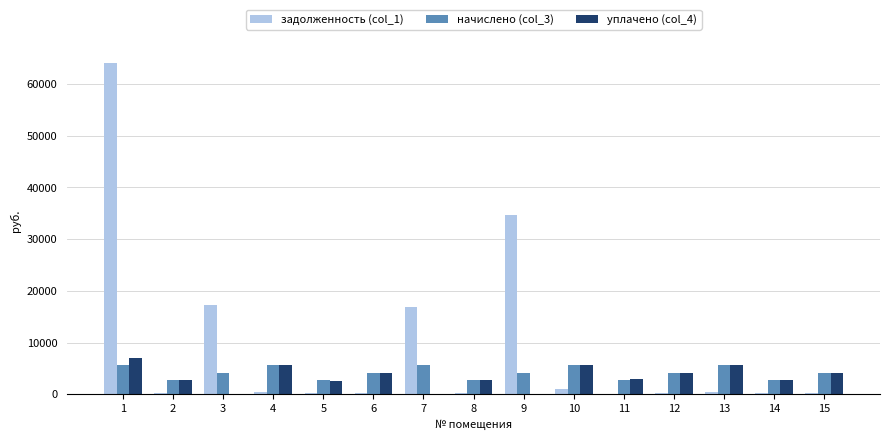

Which series has the widest spread of values?

задолженность (col_1)